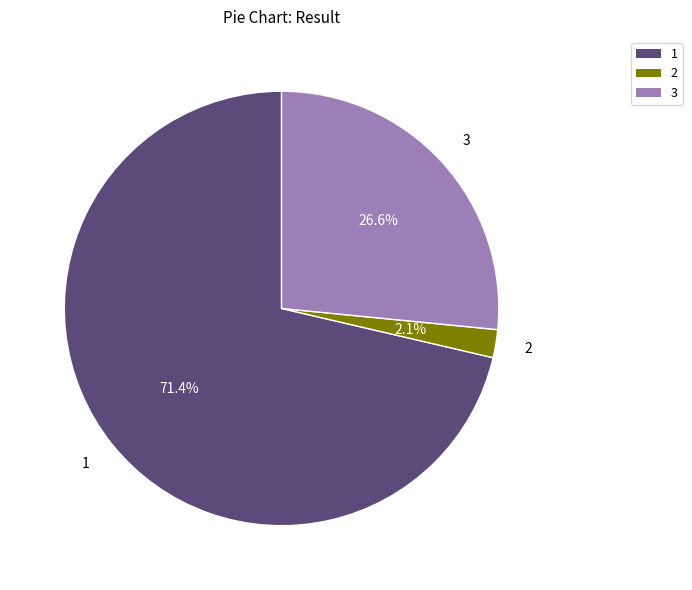

Count the number of slices in the pie.

3